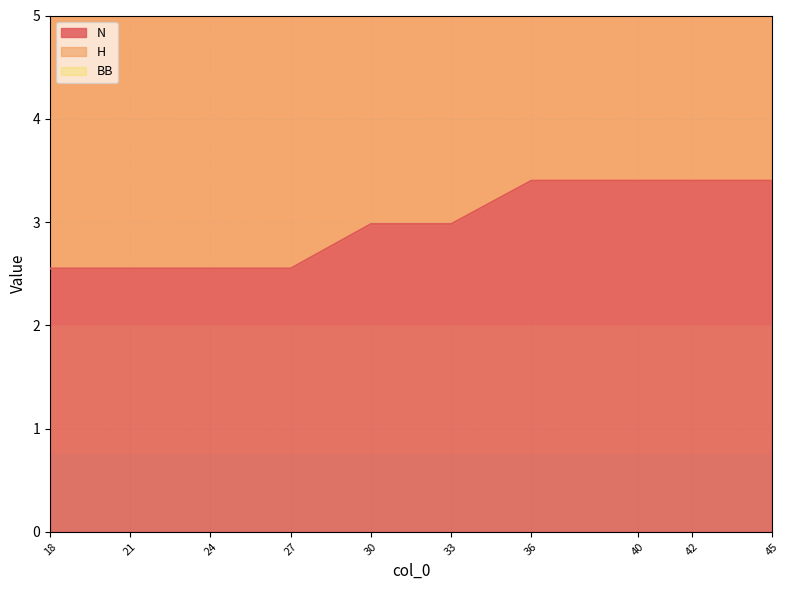

True or false: BB and N cross at least once.

False